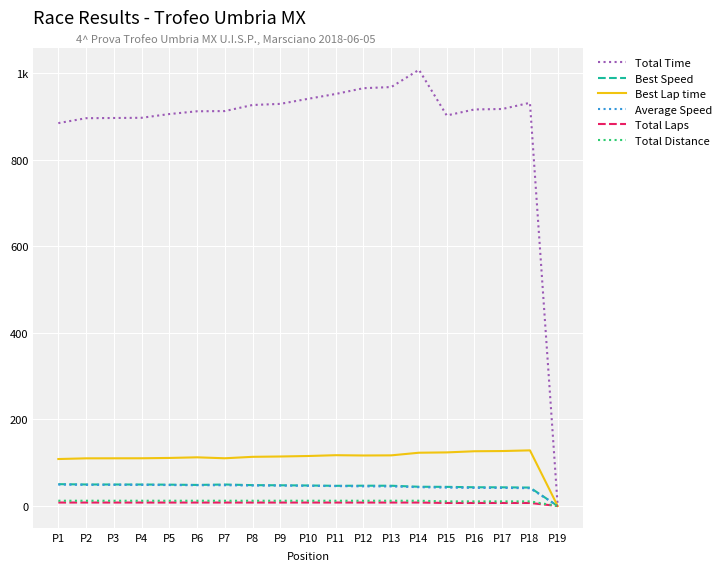

What is the sum of the Best Lap time values at P10 and P16?

241.9